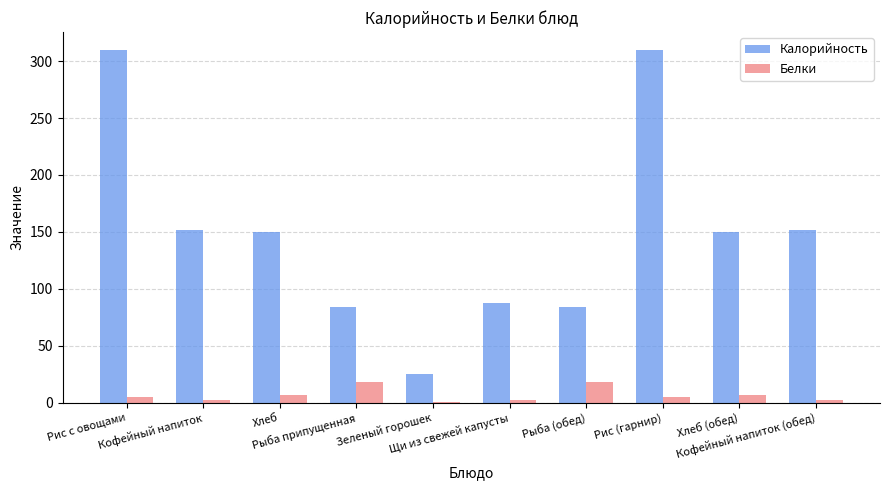

Rank the series by their maximum value, from lowest to highest.

Белки, Калорийность